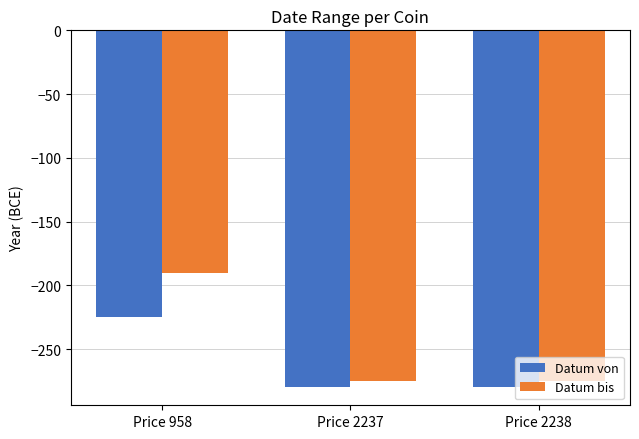

At Price 2237, list the series in order from smallest to largest.

Datum von, Datum bis